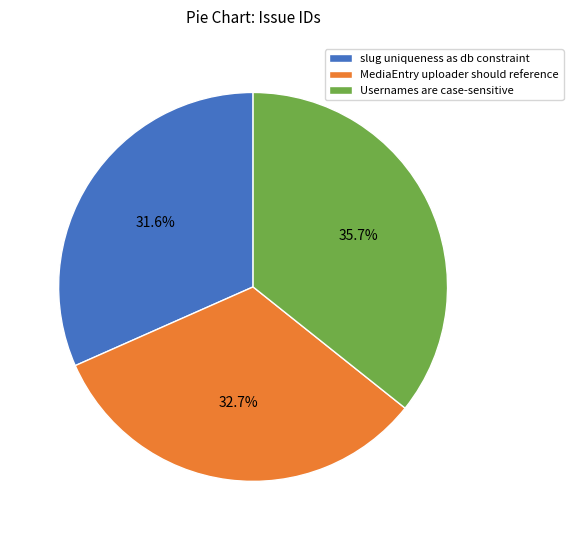

How many slices are in this pie chart?

3